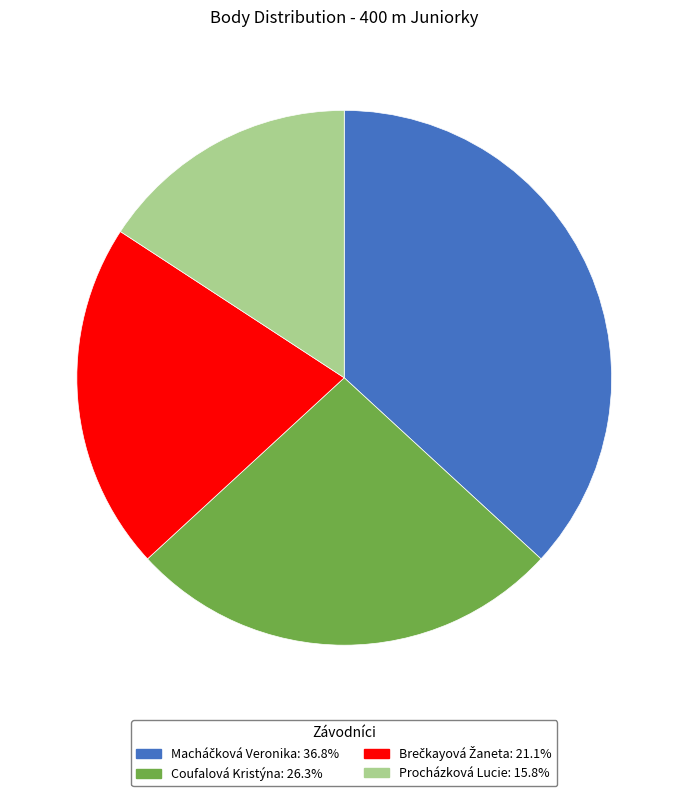

Is it true that Procházková Lucie is 16% of the pie?

True